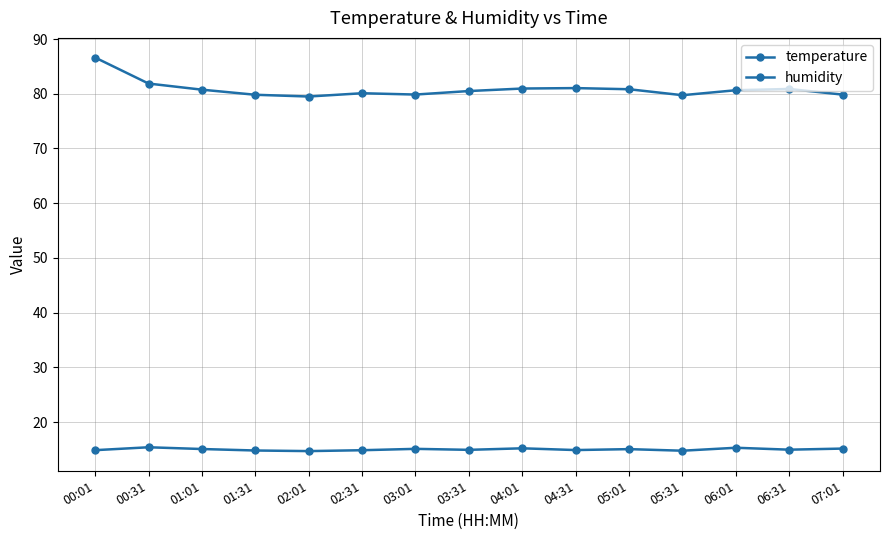

The humidity series shows 119.2 at 03:01. True or false?

False